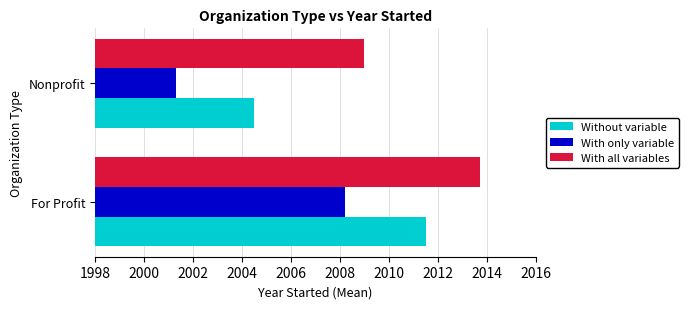

Is it true that With only variable equals 2008.2 at For Profit?

True